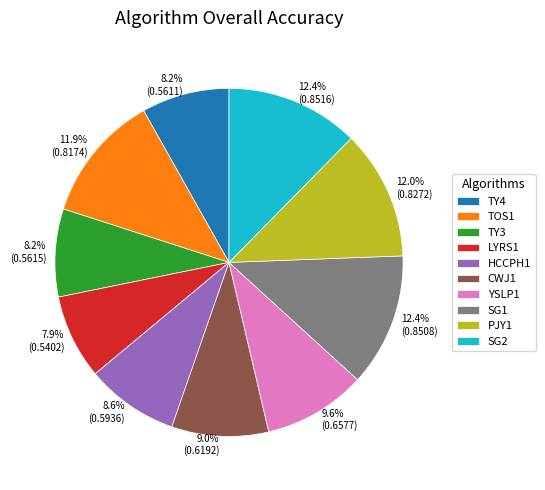

How many segments does this pie chart have?

10